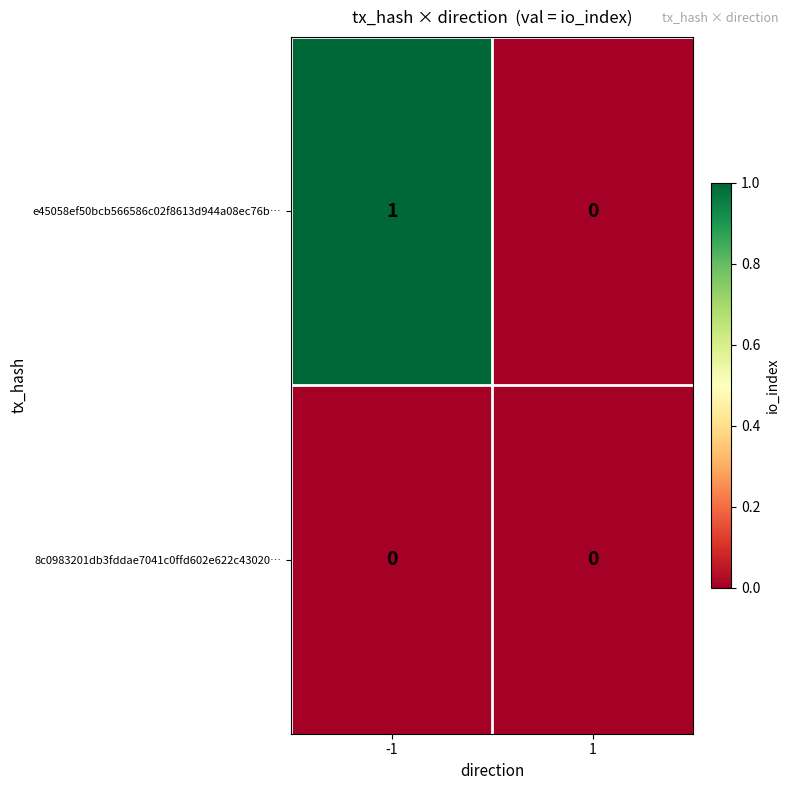

Which series has the largest total across all categories?

e45058ef50bcb566586c02f8613d944a08ec76b…